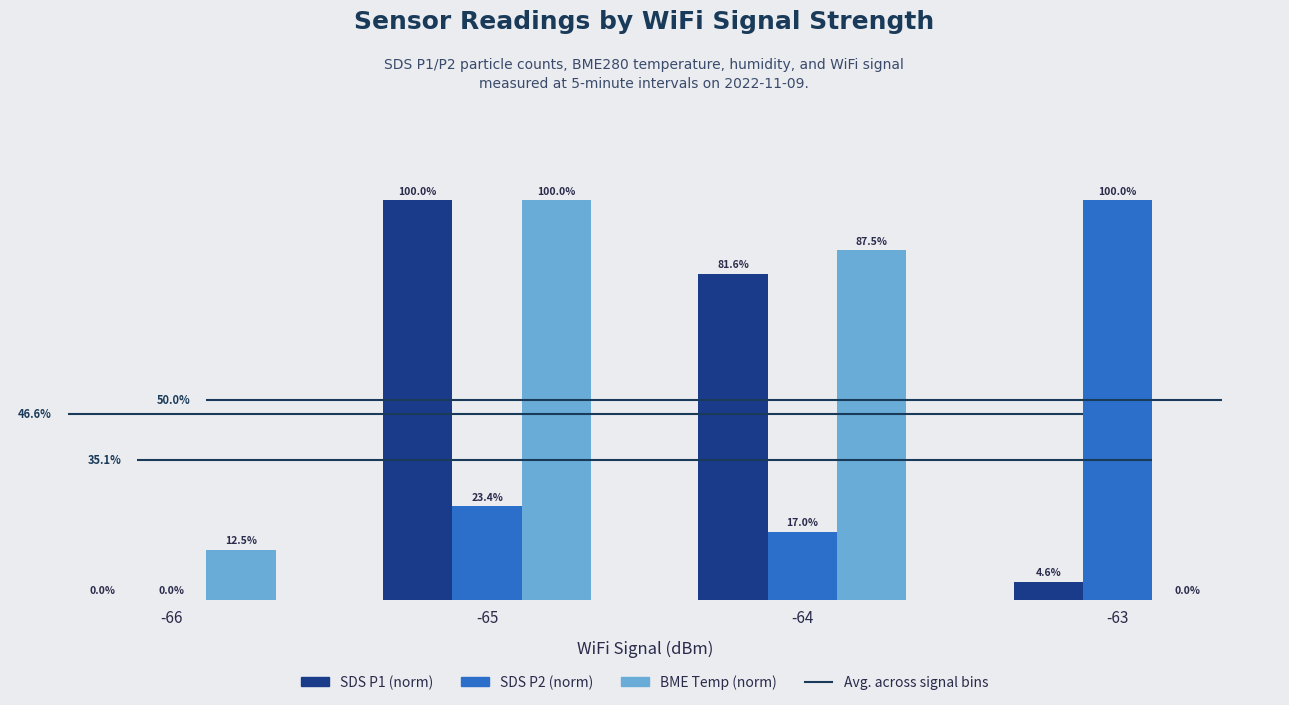

What is the difference between the BME Temp (norm) values at -65 and -66?

87.5